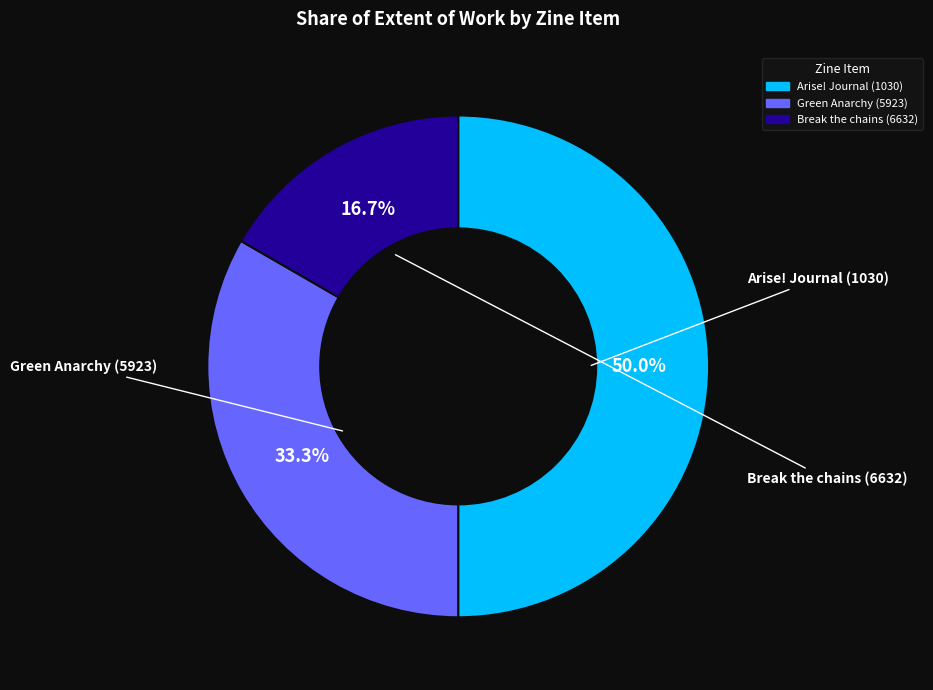

What percentage do Arise! Journal (1030) and Break the chains (6632) together represent?

66.7%